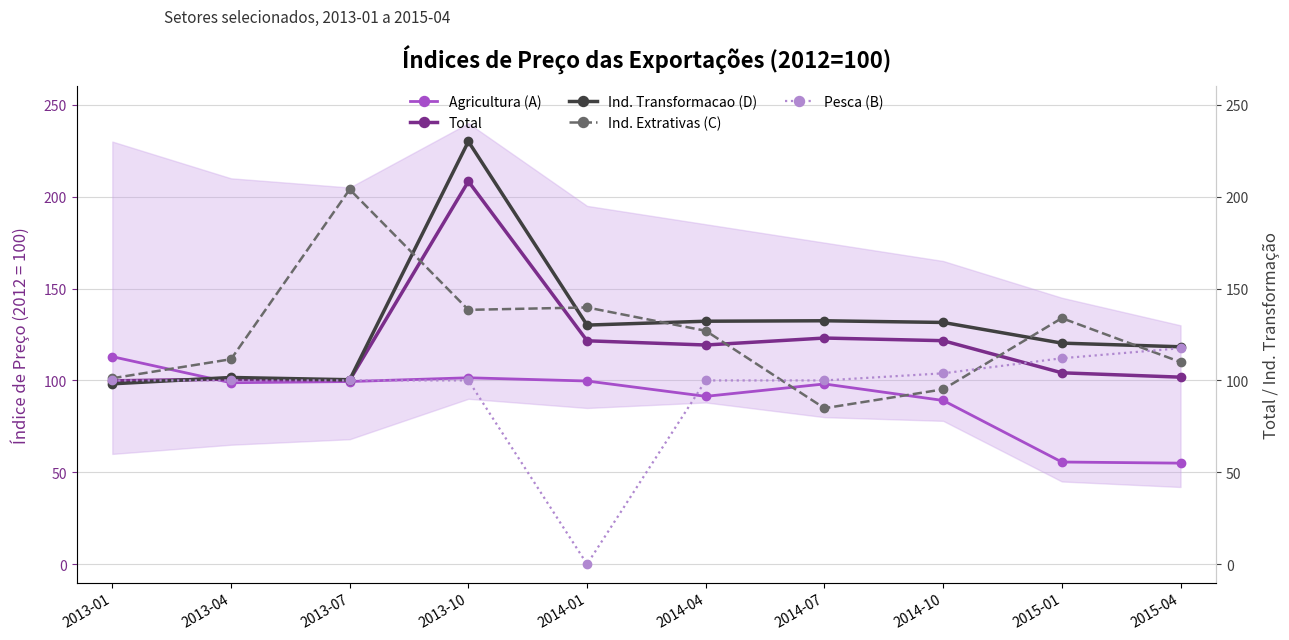

True or false: Total has more than 2 points higher than both neighbors.

True